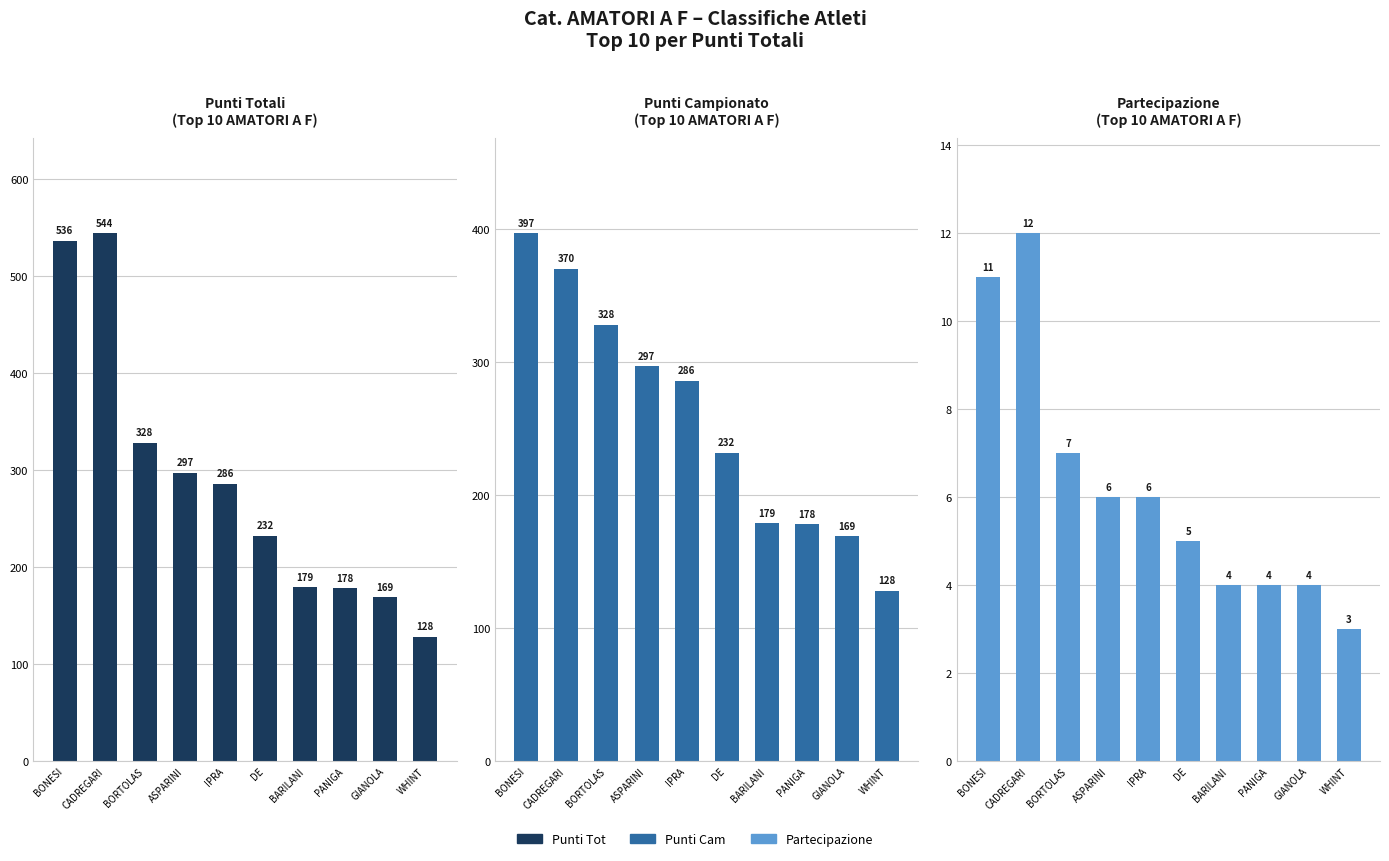

Between BORTOLAS and DE, which series saw the biggest shift?

Punti Tot